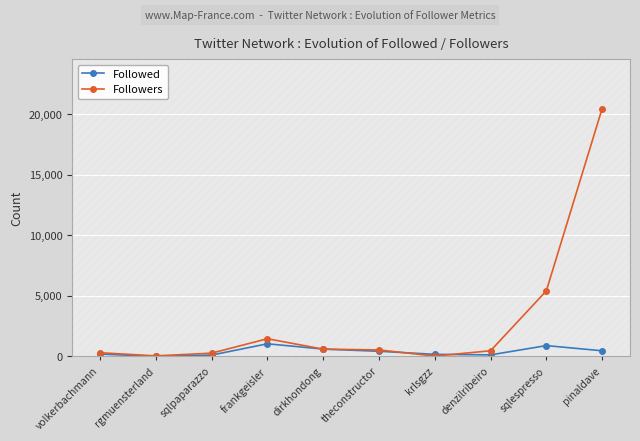

What is the sum of all Followers values?

29614